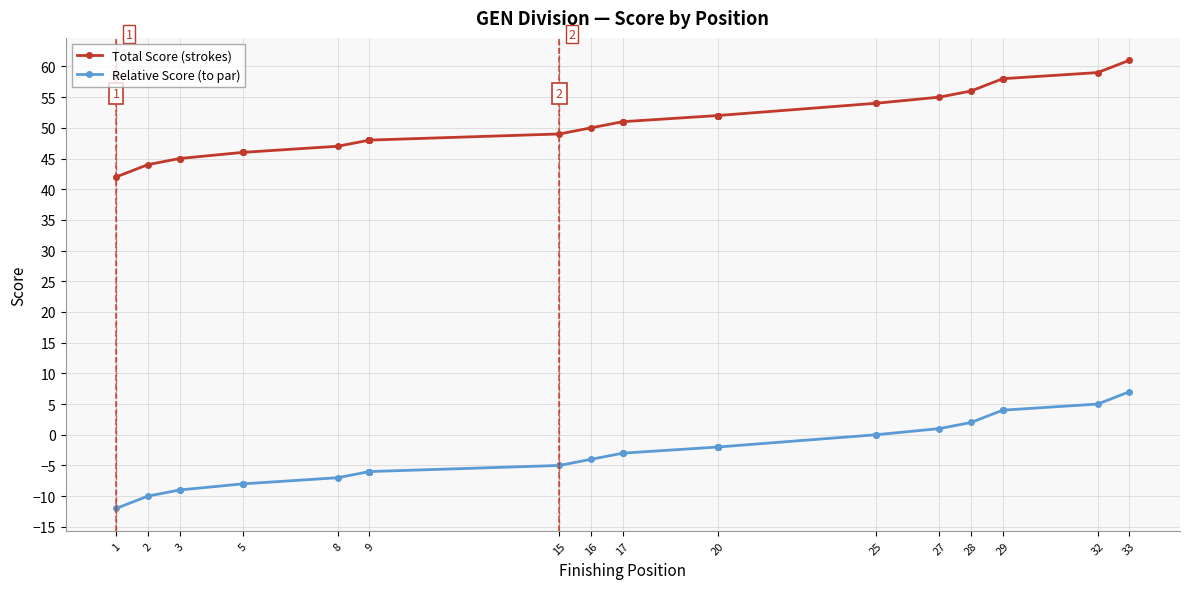

True or false: Total Score (strokes) and Relative Score (to par) cross at least once.

False